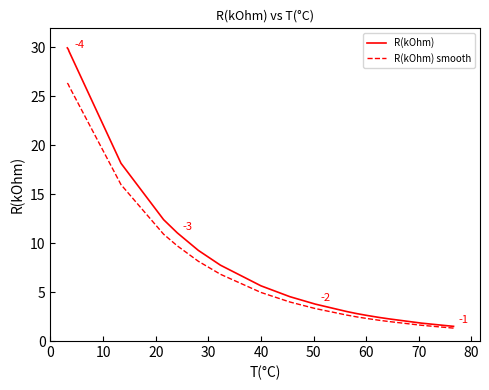

True or false: R(kOhm) has a value of 1.1 at 30.

False